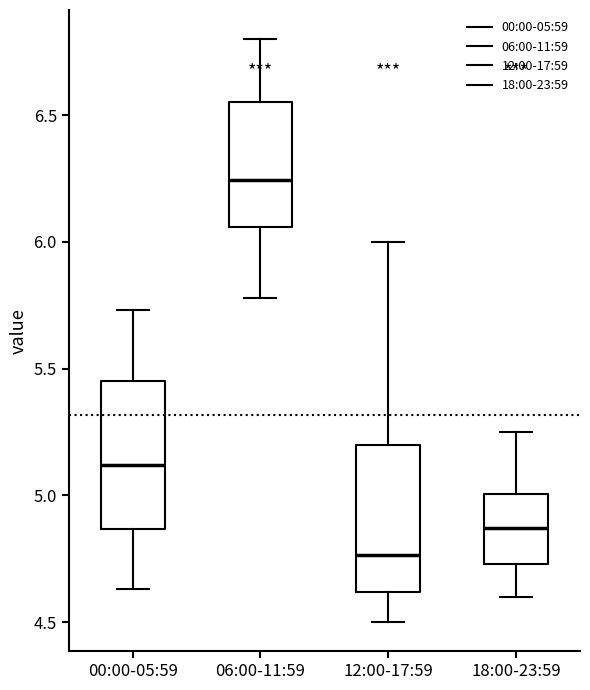

Reading left to right, read every box against the y-axis: the position of its median line, the range the box covers, and the ends of its whiskers. The values are not printed on the chart, so give them approximately, as read against the axis.

00:00-05:59: median 5.10, box 4.85 to 5.45, whiskers 4.65 to 5.75
06:00-11:59: median 6.25, box 6.05 to 6.55, whiskers 5.80 to 6.80
12:00-17:59: median 4.75, box 4.60 to 5.20, whiskers 4.50 to 6.00
18:00-23:59: median 4.85, box 4.75 to 5.00, whiskers 4.60 to 5.25